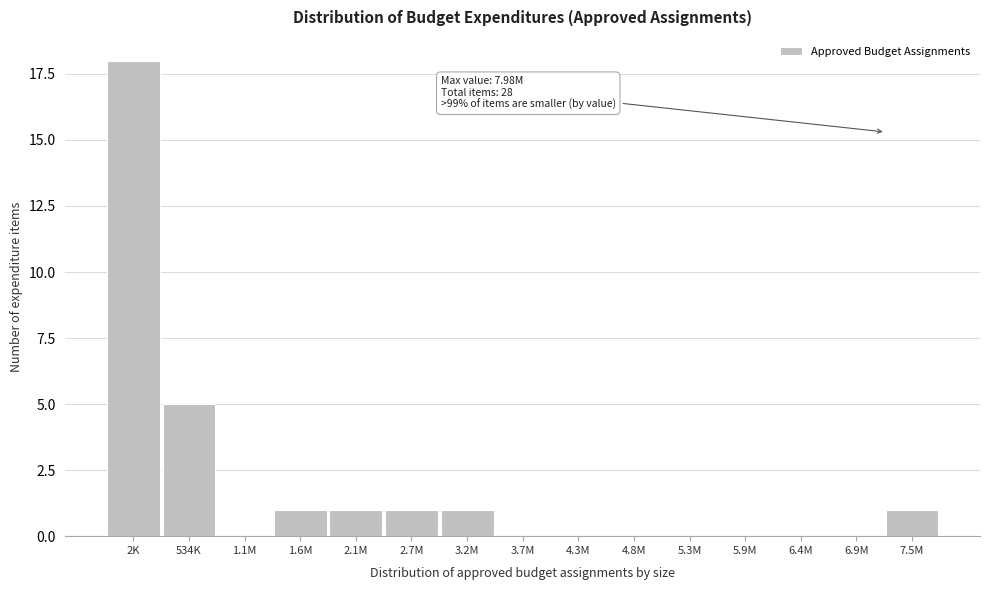

Reading left to right, what are all the values shown in this chart?

2K=18	534K=5	1.1M=0	1.6M=1	2.1M=1	2.7M=1	3.2M=1	3.7M=0	4.3M=0	4.8M=0	5.3M=0	5.9M=0	6.4M=0	6.9M=0	7.5M=1